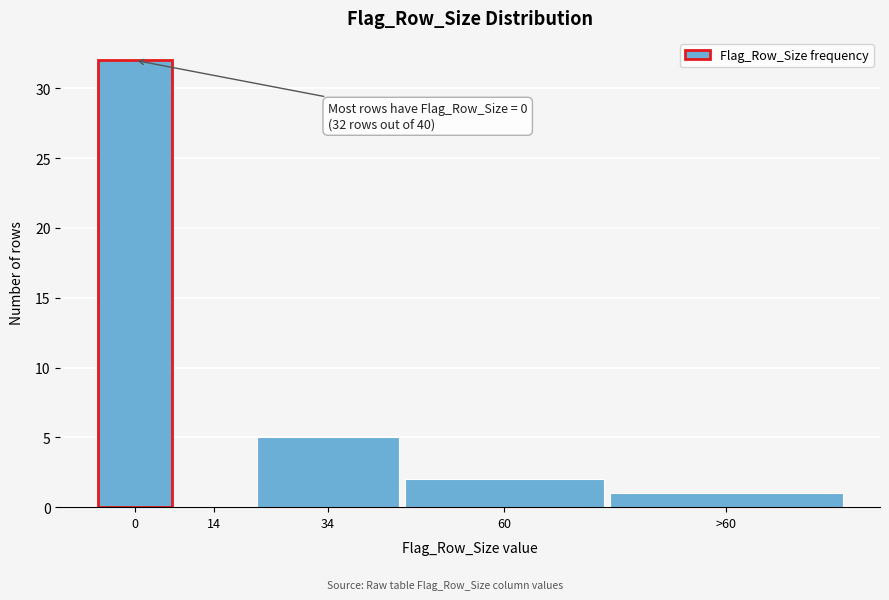

Reading right to left, extract all data points from this chart.

>60=1	60=2	34=5	14=0	0=32